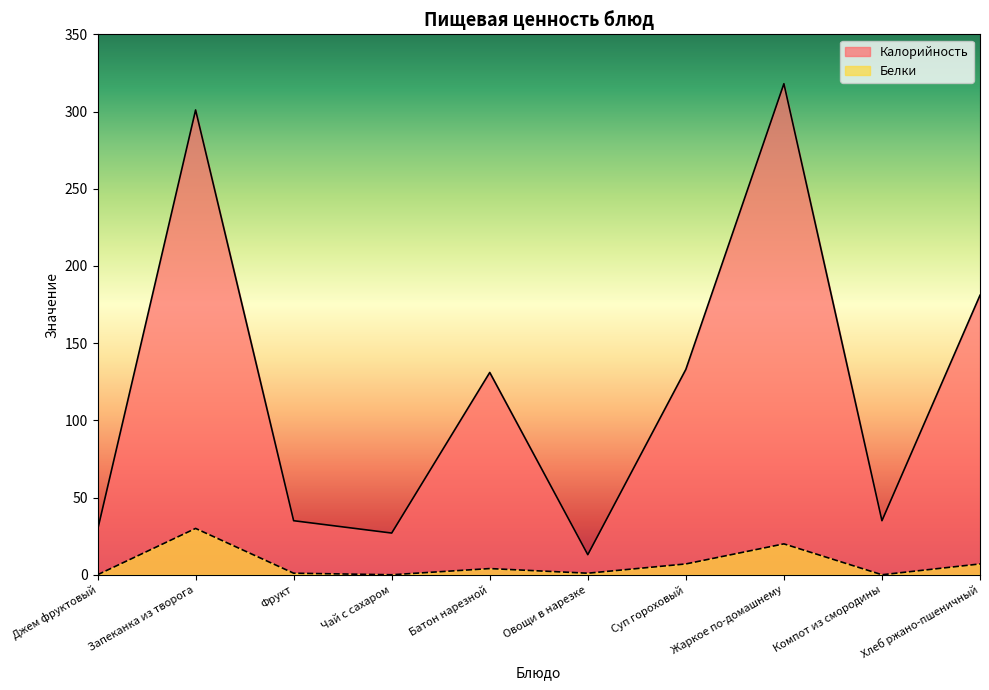

True or false: Белки has a value of 1 at Овощи в нарезке.

True